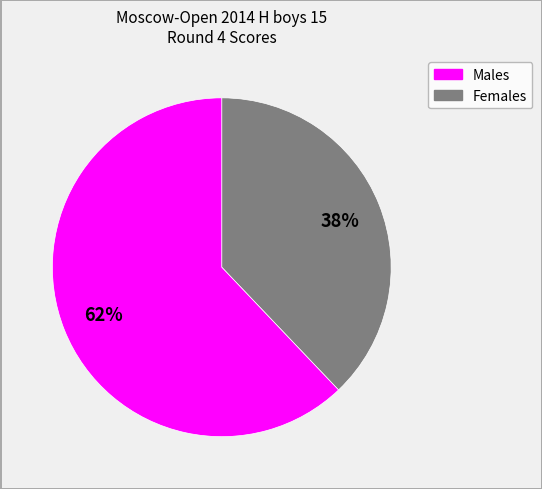

Does any single category account for the majority?

Yes